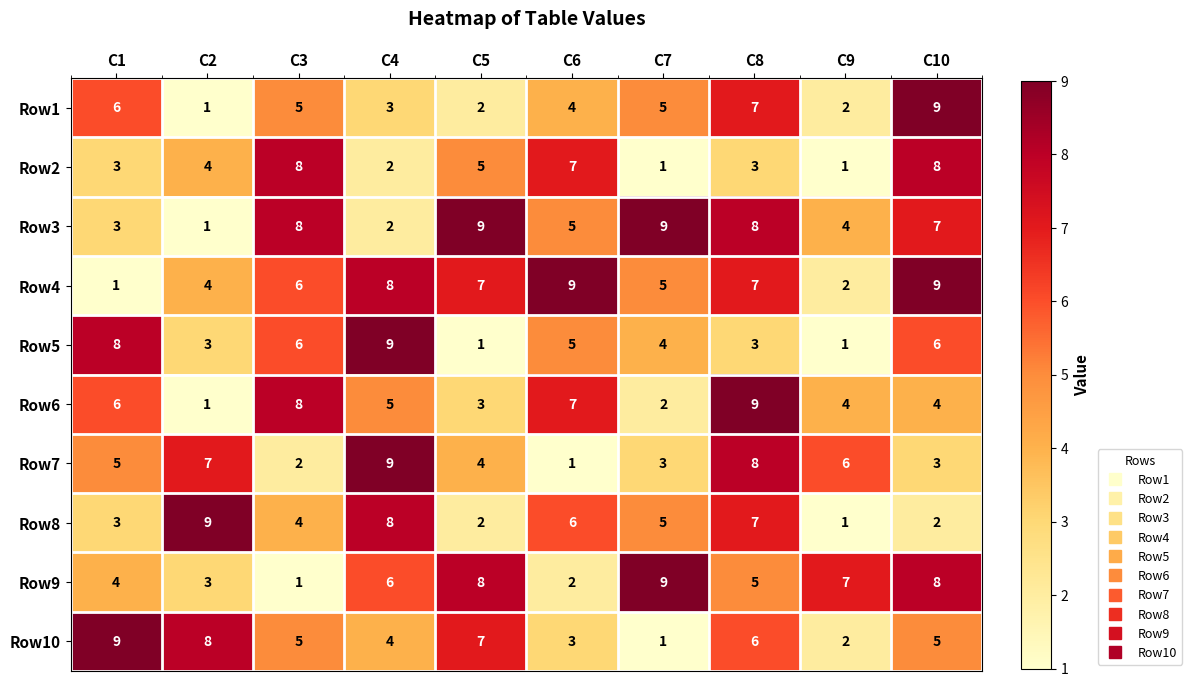

What is the greatest value displayed?

9